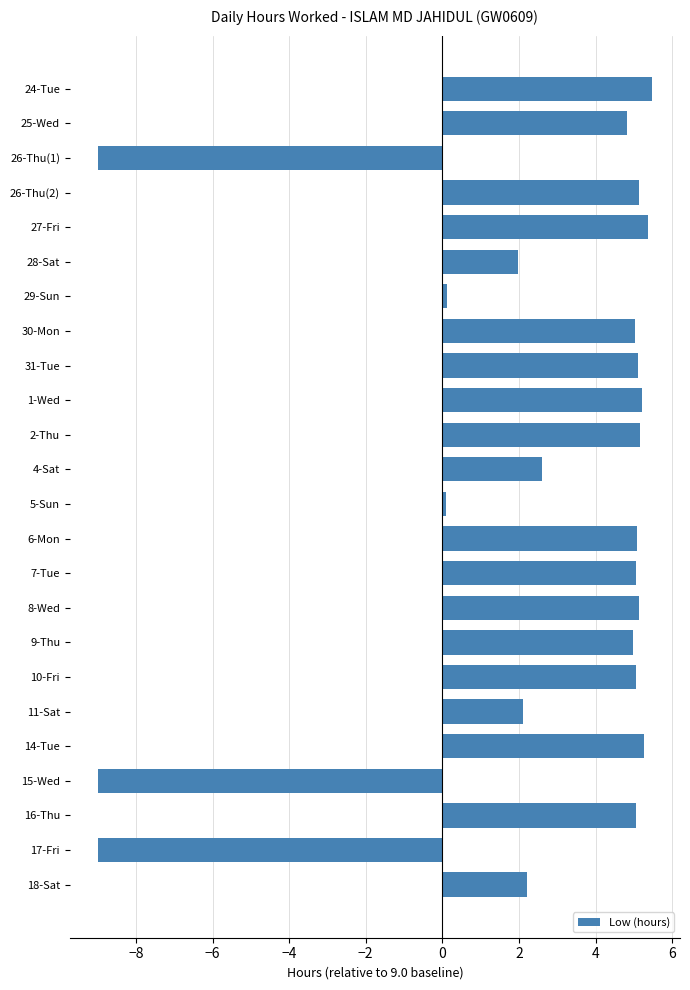

What is the maximum value shown in the chart?

5.5